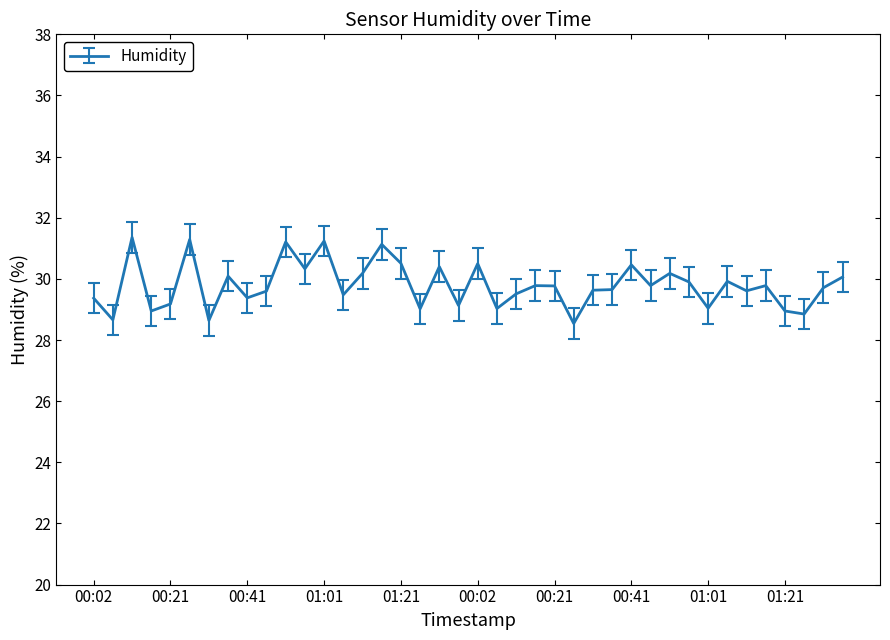

What is the greatest value displayed?

31.4